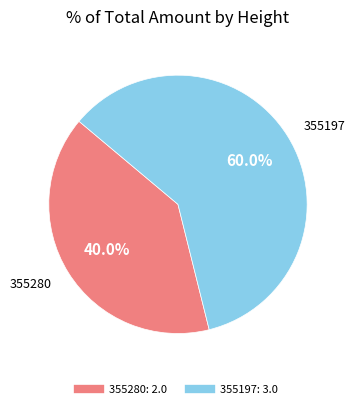

Is 355280 the majority of the pie?

No